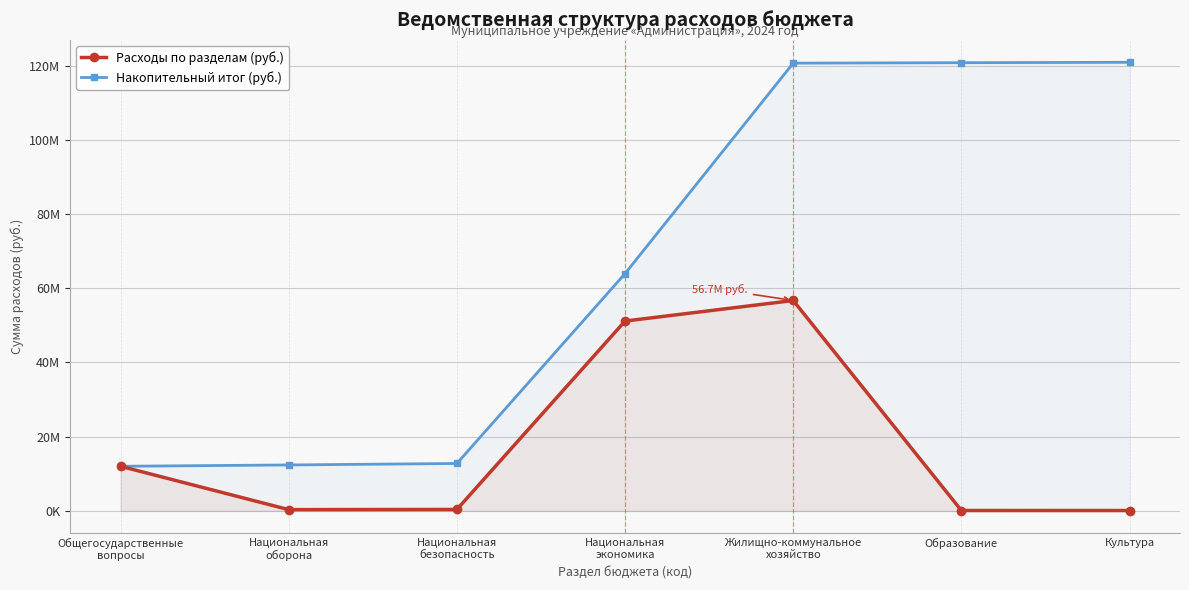

Which series has the widest spread of values?

Накопительный итог (руб.)